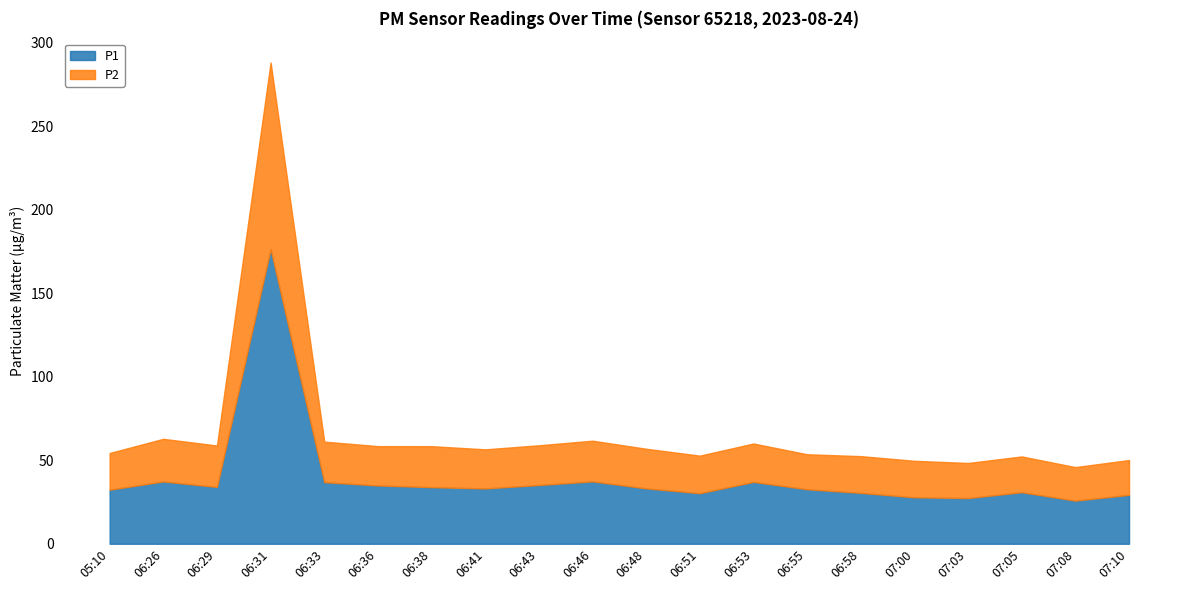

Reading right to left, what are all the values shown in this chart?

P1: 29.3	25.8	30.9	27.4	27.8	30.5	32.6	37.0	30.3	33.2	37.4	35.2	33.1	33.9	34.9	36.9	176.5	34.0	37.3	32.4
P2: 20.9	20.1	21.4	21.0	21.9	22.0	20.9	23.0	22.5	23.7	24.4	23.8	23.4	24.6	23.6	24.3	111.8	24.8	25.5	22.0